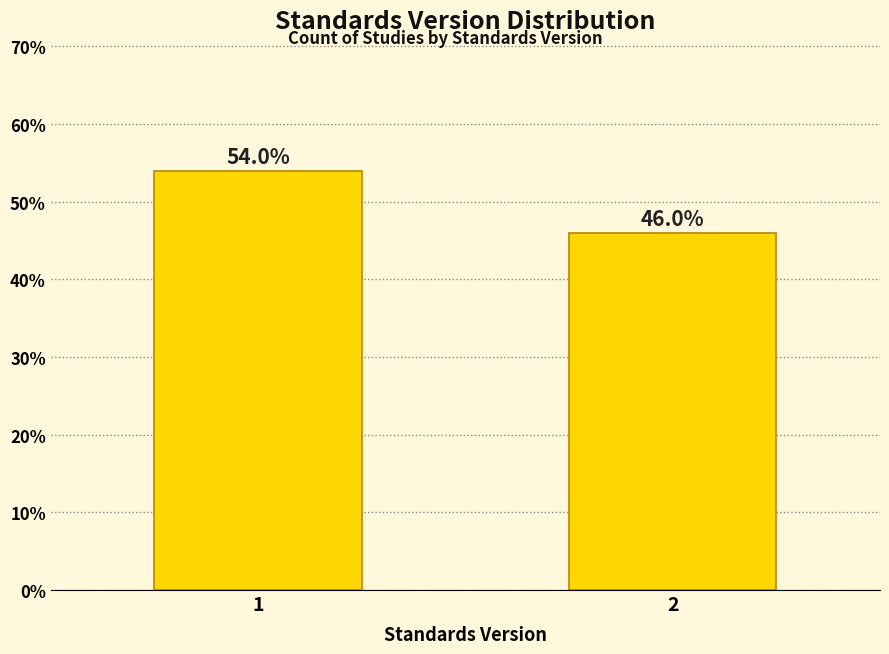

Reading left to right, list all the values displayed in this chart.

54.0	46.0